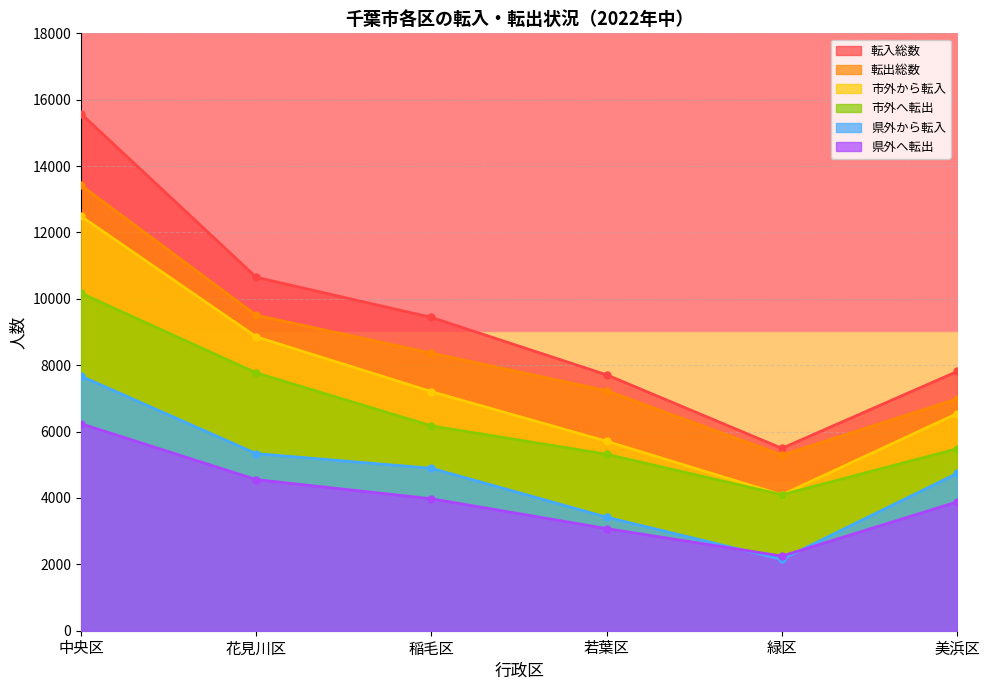

What is the approximate value of 転出総数 at 花見川区?

9505